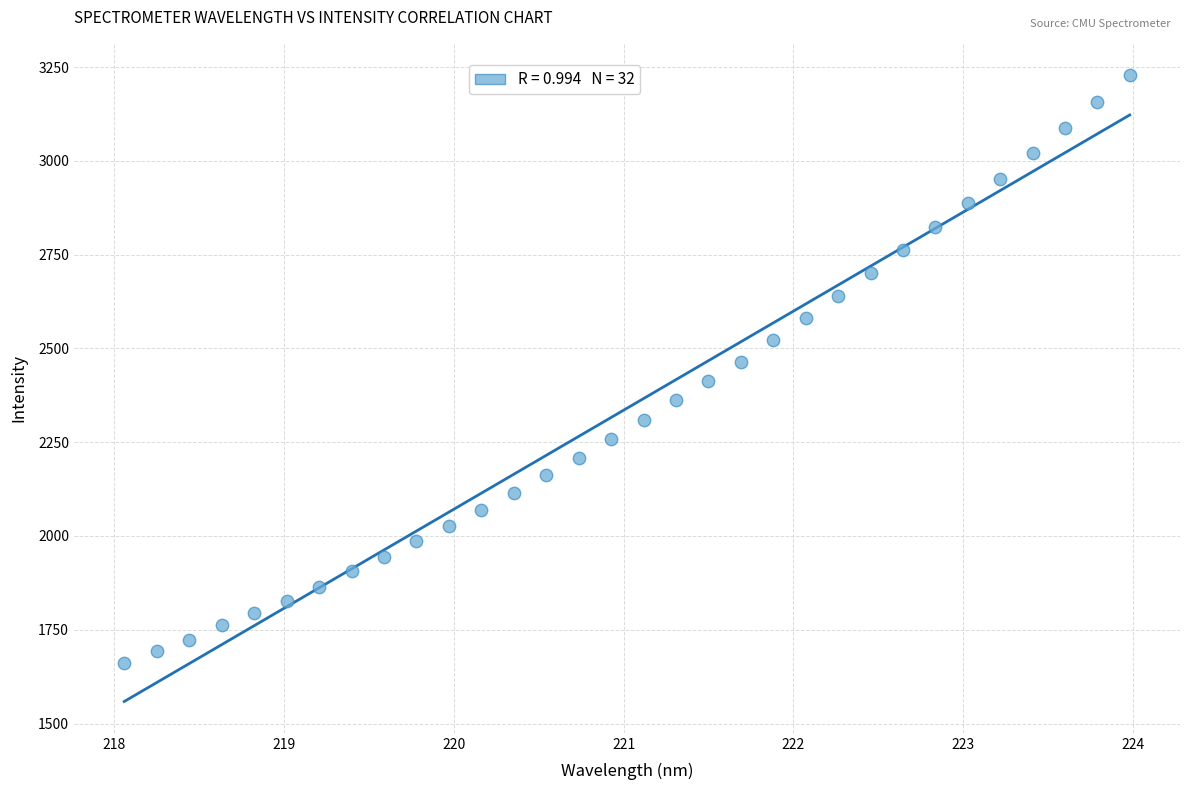

What is the range of X values (max minus min)?

5.9